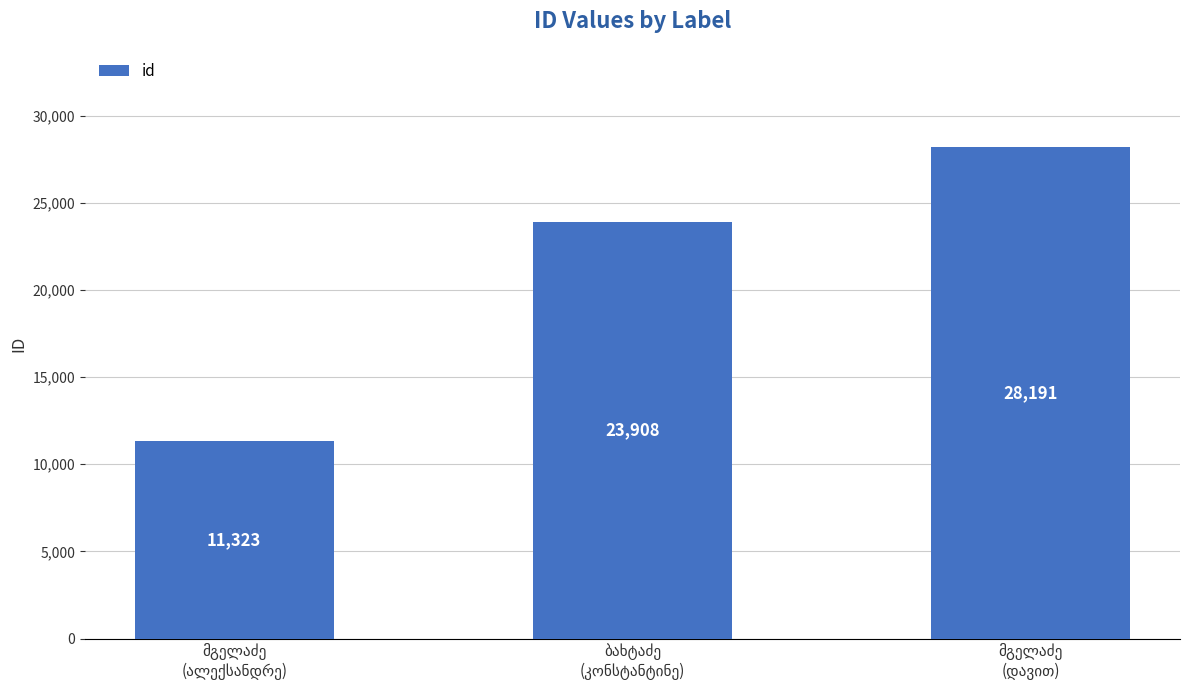

Count the values in the range 11323 to 28191.

3